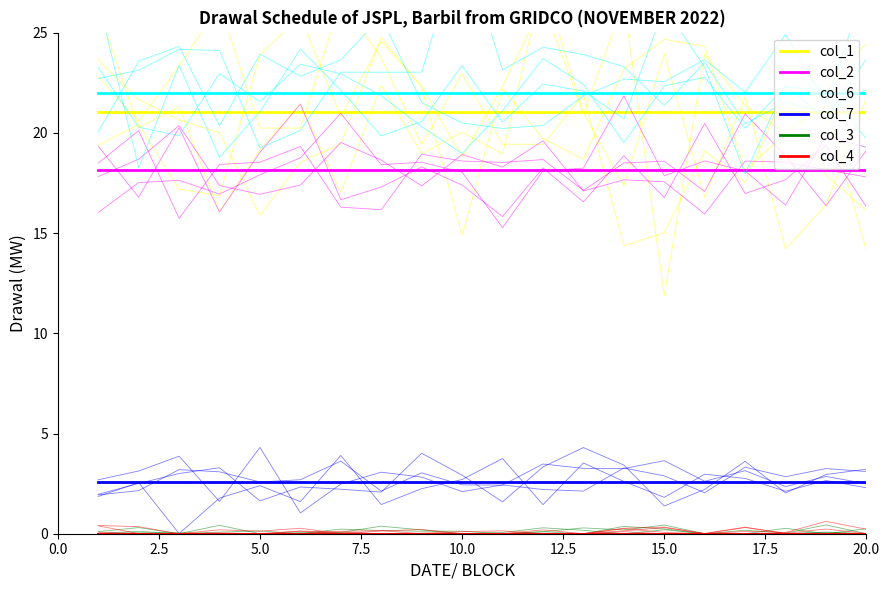

What is the highest value of the col_7 series?

2.6